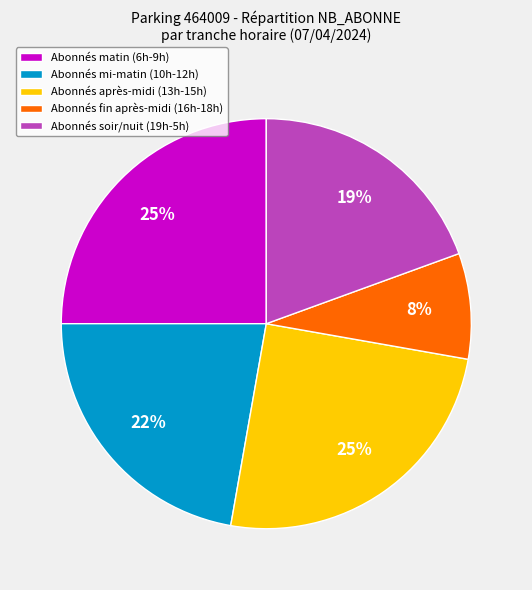

How many slices are in this pie chart?

5